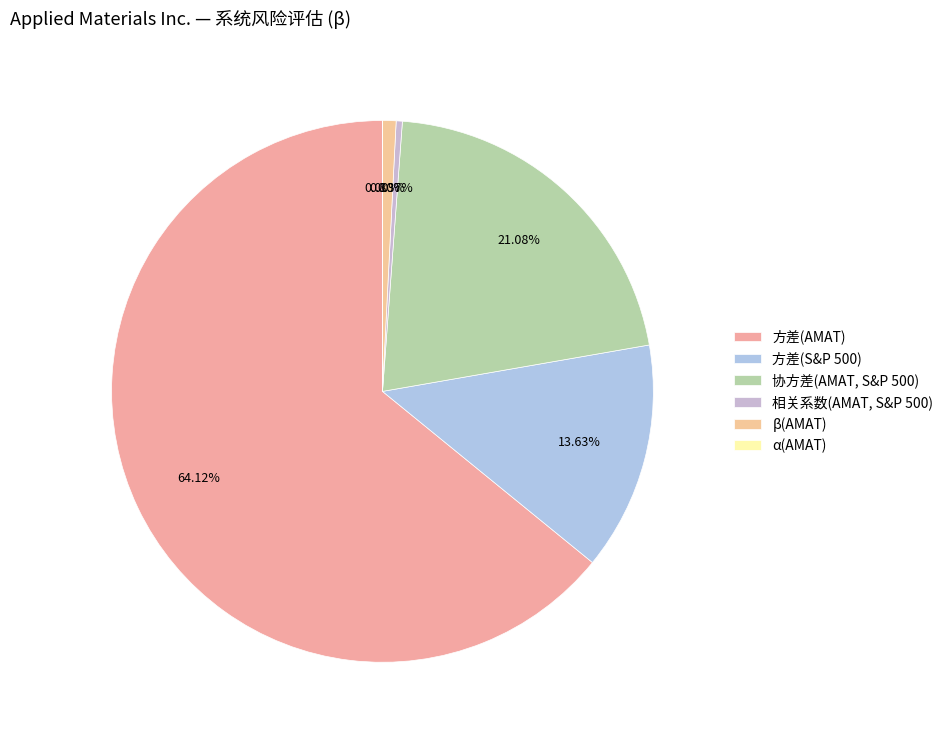

To the nearest percent, what percentage of the pie is 方差(AMAT)?

64%